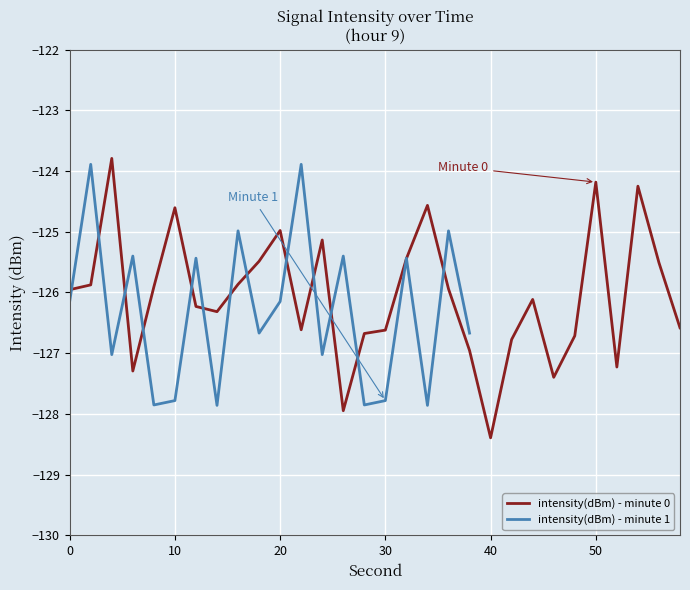

Does the chart display data point markers on the line(s)?

No